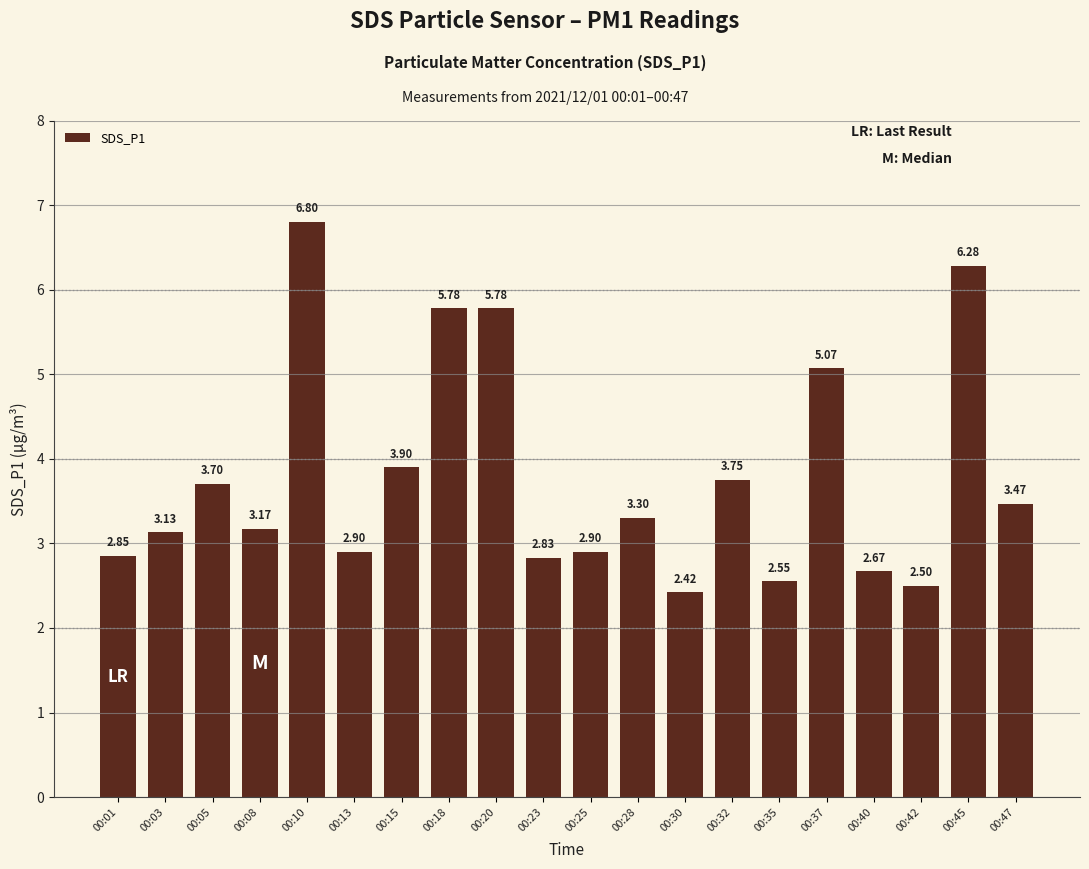

What is the difference between the maximum and minimum values?

4.4